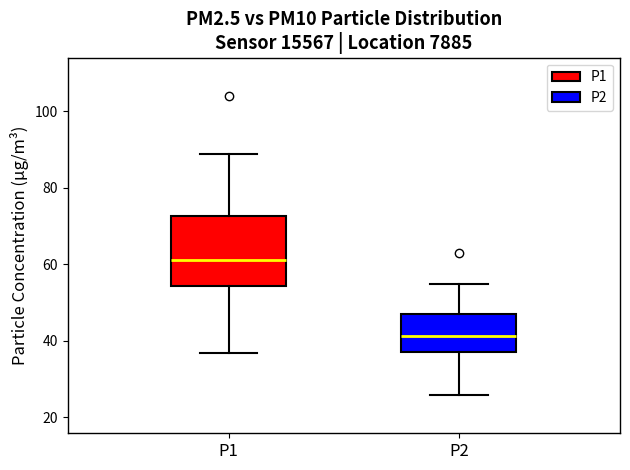

Comparing the boxes themselves (not the whiskers), which one is the tallest?

P1